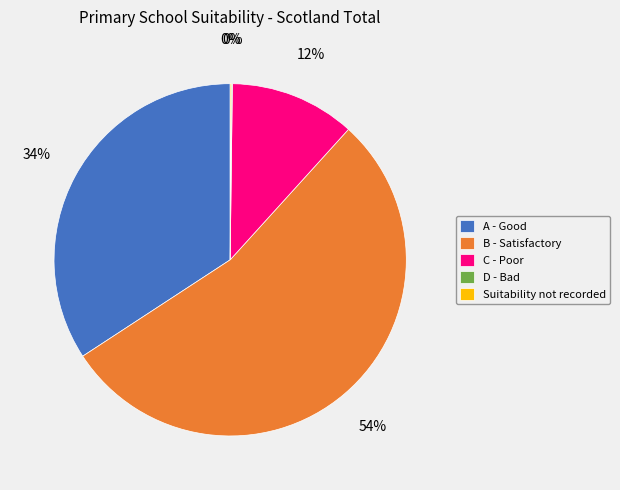

Which has a higher value, C - Poor or A - Good?

A - Good